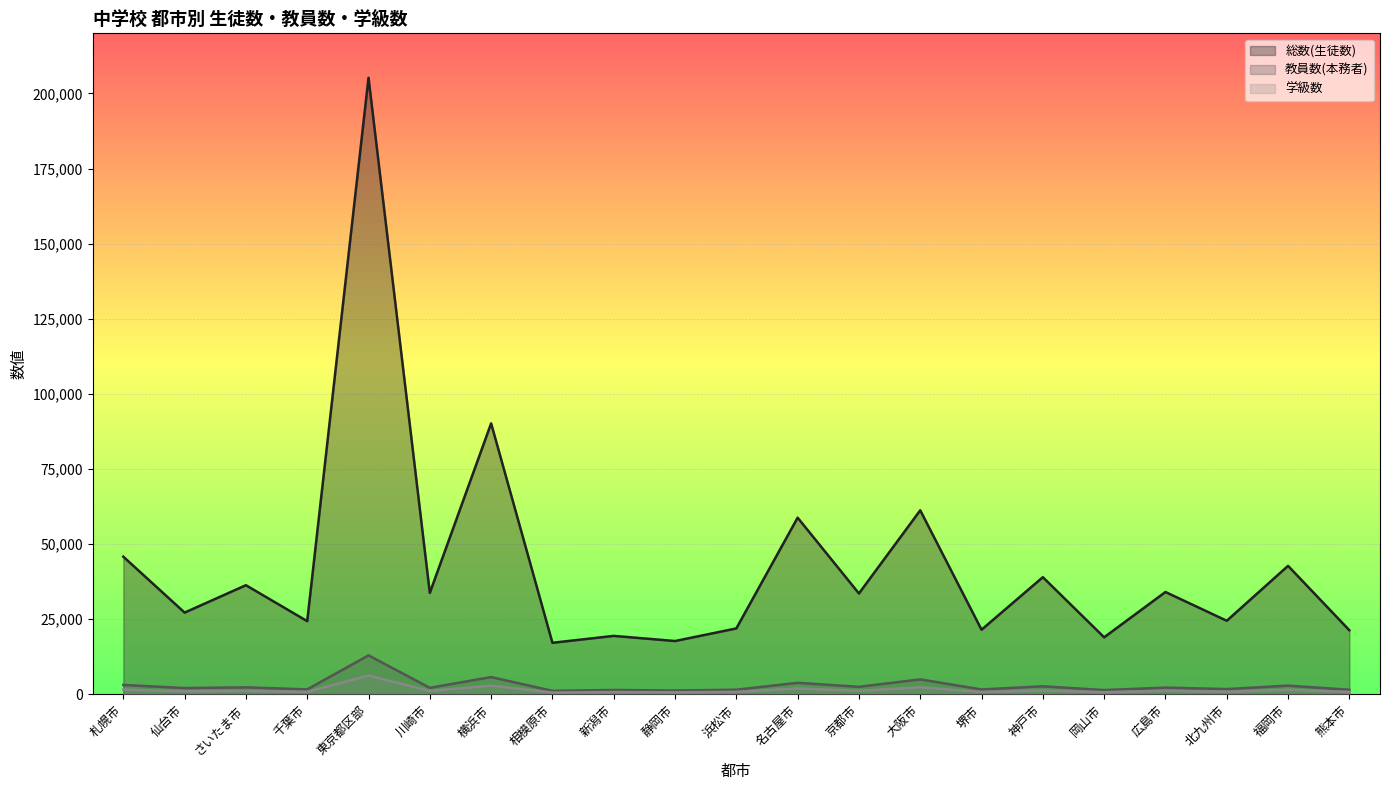

At which category is the sum across all series the highest?

東京都区部